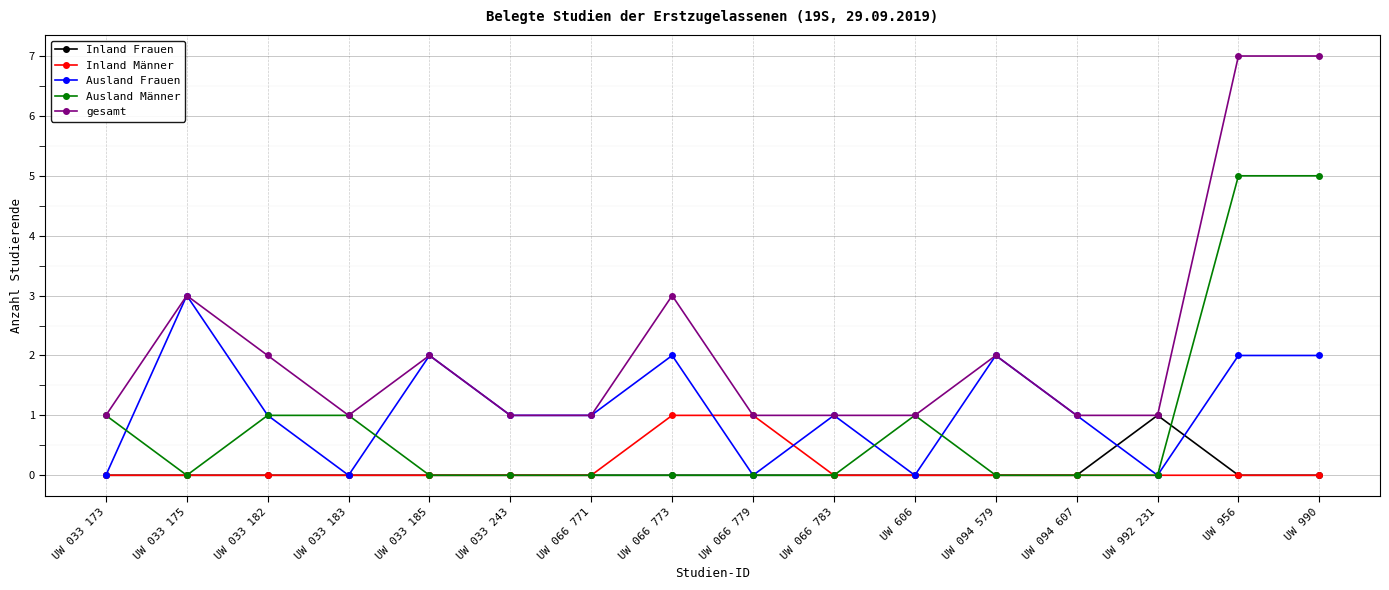

Which series has the largest range (max minus min)?

gesamt